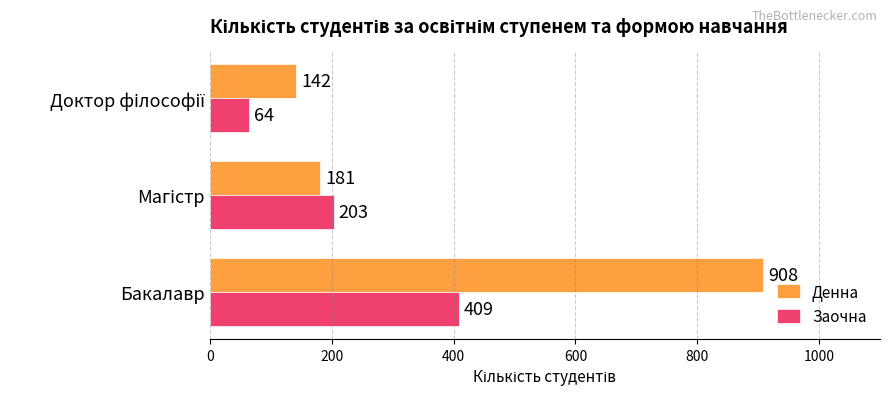

Which category has the highest value in the Денна series?

Бакалавр